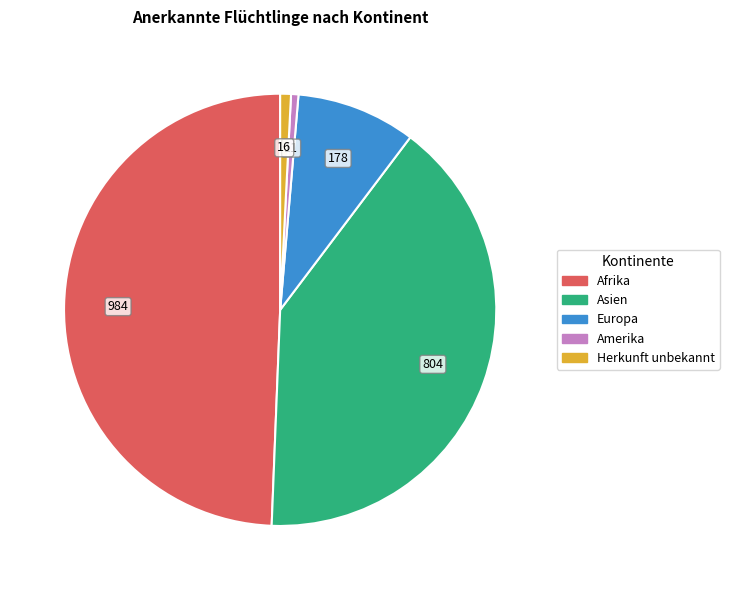

Is it true that Afrika is 49% of the pie?

True